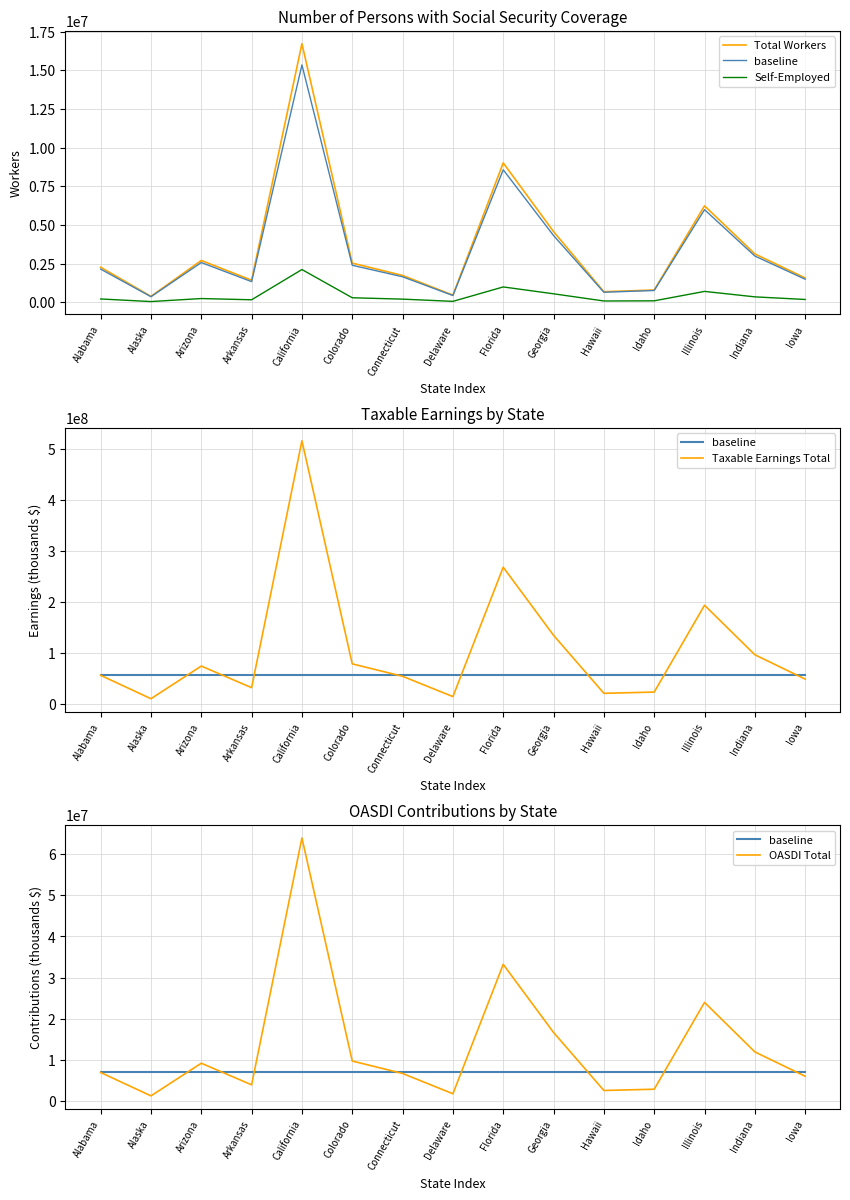

Between which two adjacent categories do baseline and Total Workers first intersect?

Arkansas and California